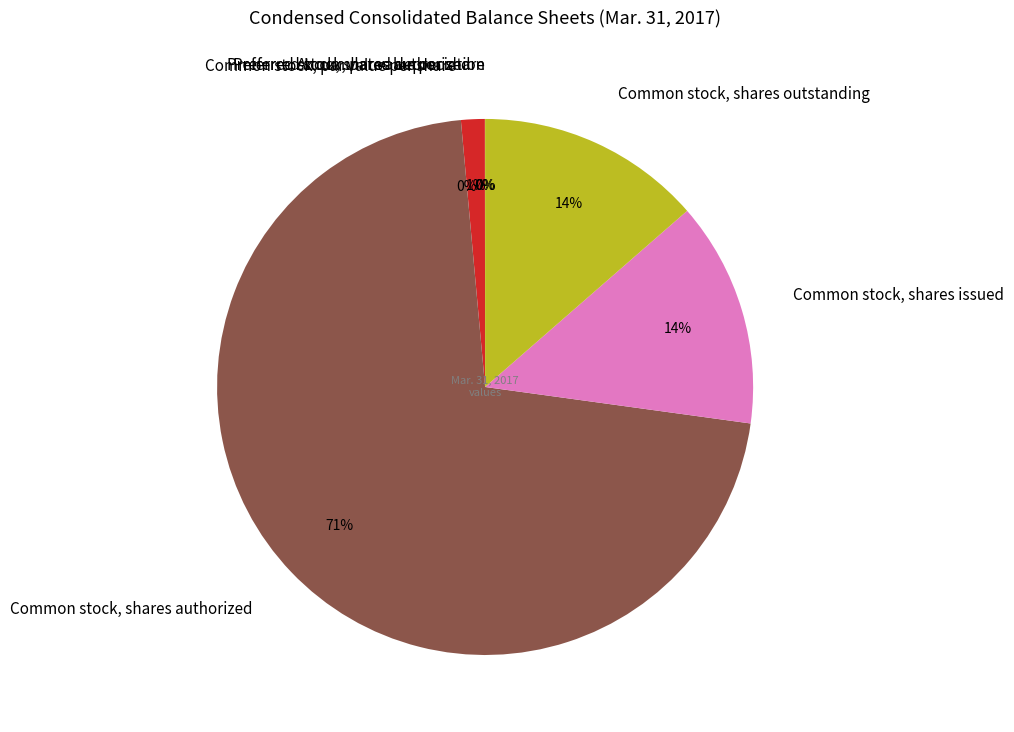

Which category has the smallest portion of the pie?

Common stock, par value per share